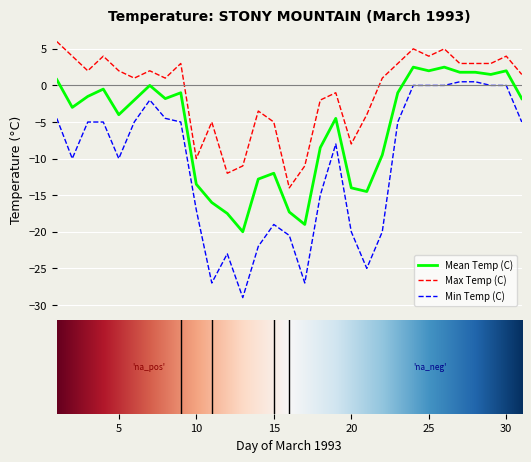

True or false: Mean Temp (C) and Min Temp (C) intersect in this chart.

False